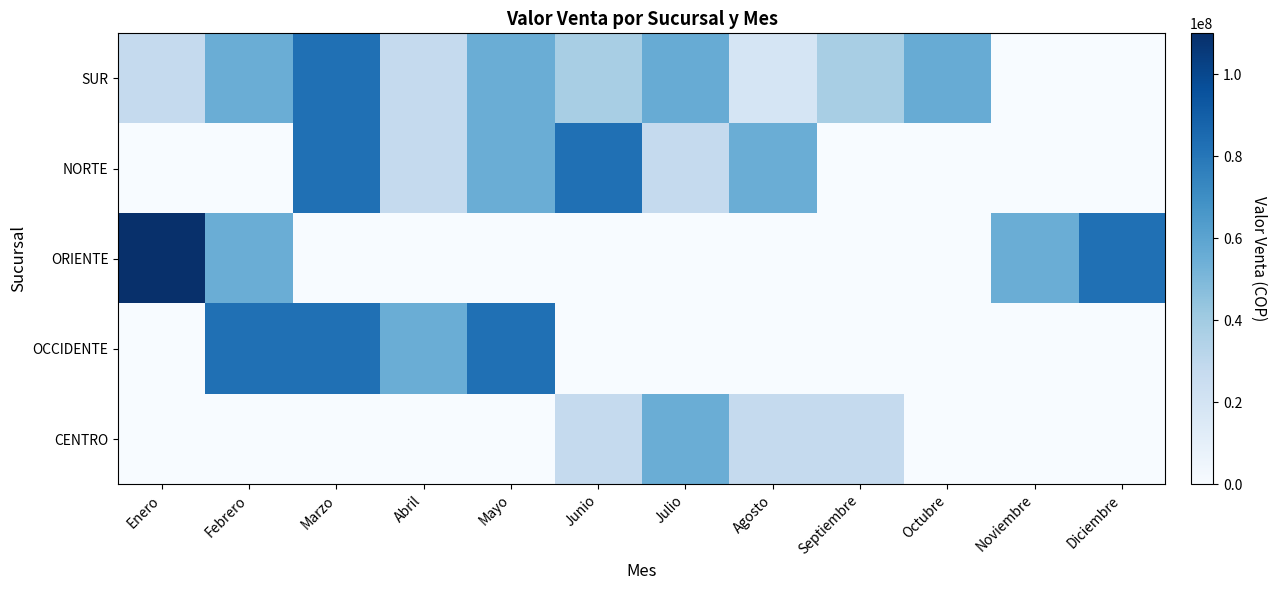

Reading left to right, list all the values displayed in this chart.

SUR: Enero=27500000	Febrero=55000000	Marzo=82500000	Abril=27500000	Mayo=55000000	Junio=37500000	Julio=56250000	Agosto=18750000	Septiembre=37500000	Octubre=56250000	Noviembre=0	Diciembre=0
NORTE: Enero=0	Febrero=0	Marzo=82500000	Abril=27500000	Mayo=55000000	Junio=82500000	Julio=27500000	Agosto=55000000	Septiembre=0	Octubre=0	Noviembre=0	Diciembre=0
ORIENTE: Enero=110000000	Febrero=55000000	Marzo=0	Abril=0	Mayo=0	Junio=0	Julio=0	Agosto=0	Septiembre=0	Octubre=0	Noviembre=55000000	Diciembre=82500000
OCCIDENTE: Enero=0	Febrero=82500000	Marzo=82500000	Abril=55000000	Mayo=82500000	Junio=0	Julio=0	Agosto=0	Septiembre=0	Octubre=0	Noviembre=0	Diciembre=0
CENTRO: Enero=0	Febrero=0	Marzo=0	Abril=0	Mayo=0	Junio=27500000	Julio=55000000	Agosto=27500000	Septiembre=27500000	Octubre=0	Noviembre=0	Diciembre=0